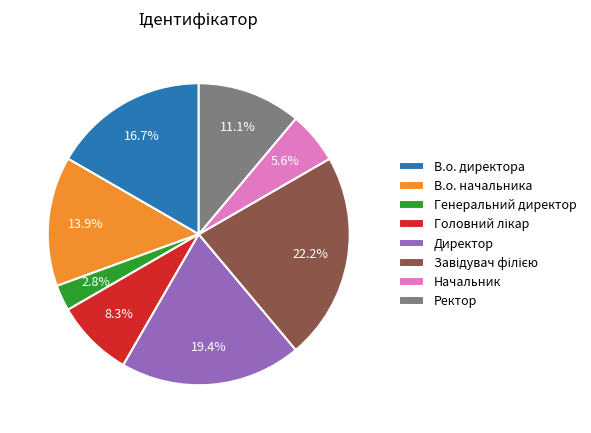

Between Директор and В.о. директора, which is larger?

Директор